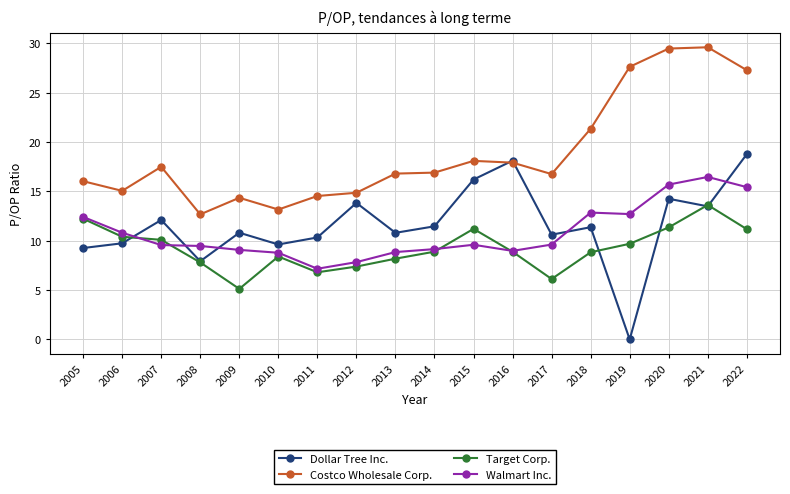

How many distinct data groups are displayed?

4